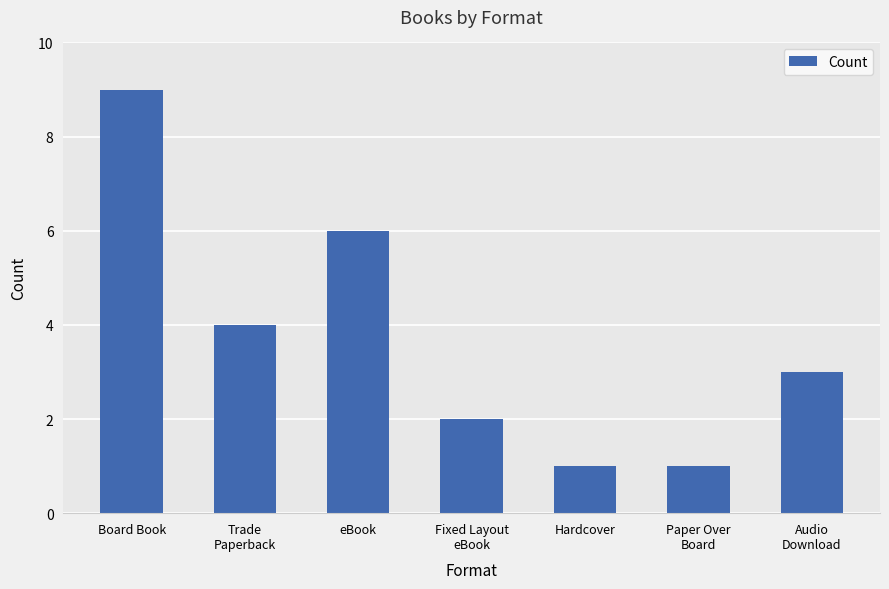

Does the chart contain any negative values?

No